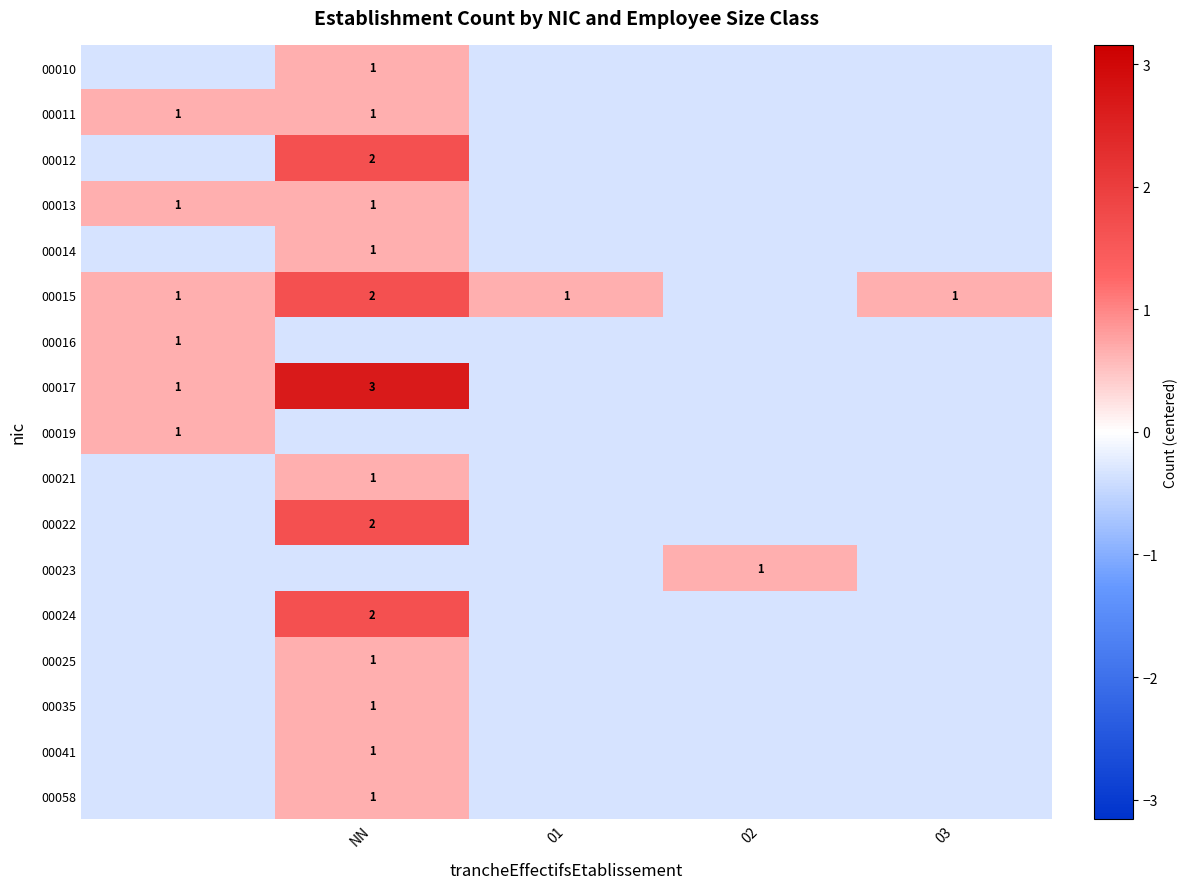

The value of 00012 at 03 is -0.3. True or false?

True